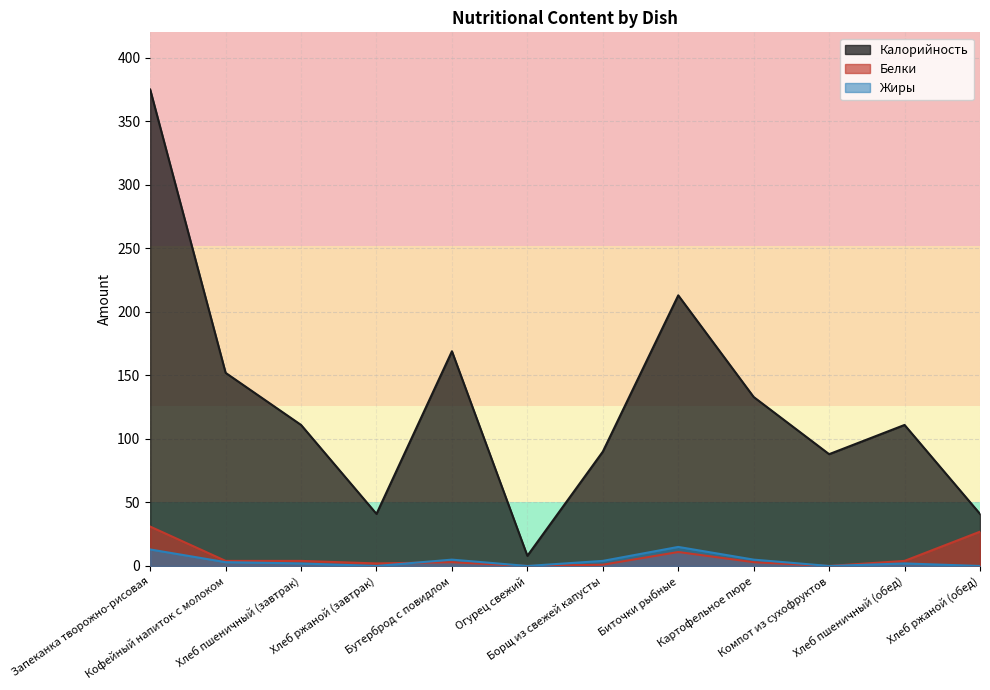

Which category has the highest value across all series?

Запеканка творожно-рисовая